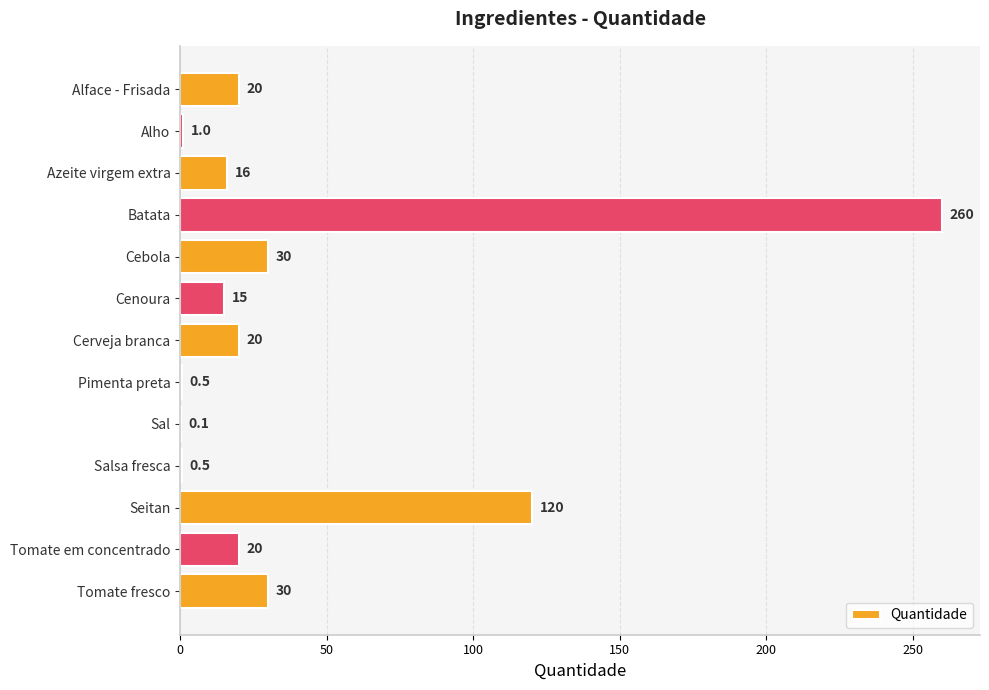

What value does the data have at Cerveja branca?

20.0